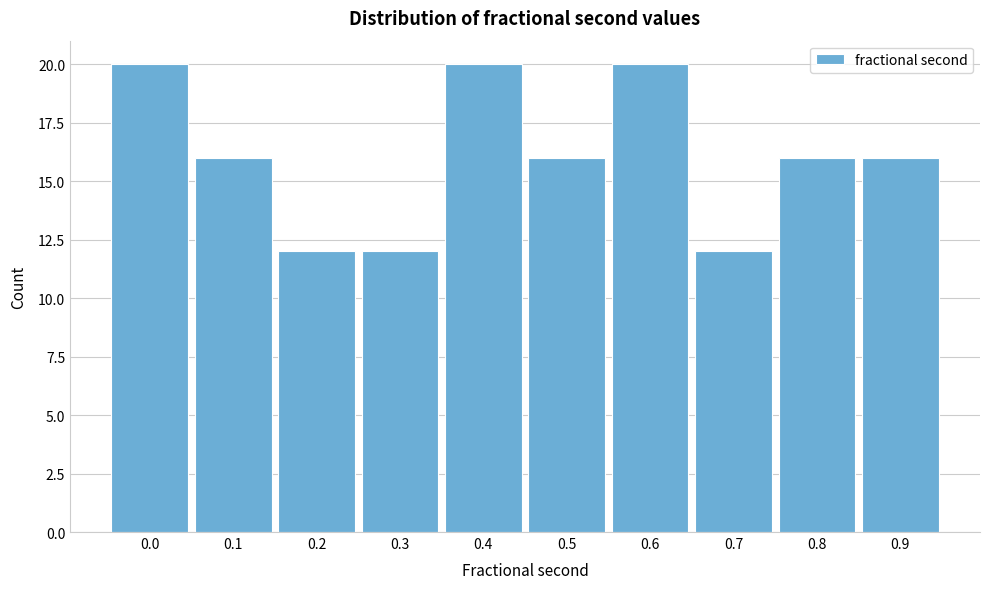

Reading right to left, list all the values displayed in this chart.

16	16	12	20	16	20	12	12	16	20